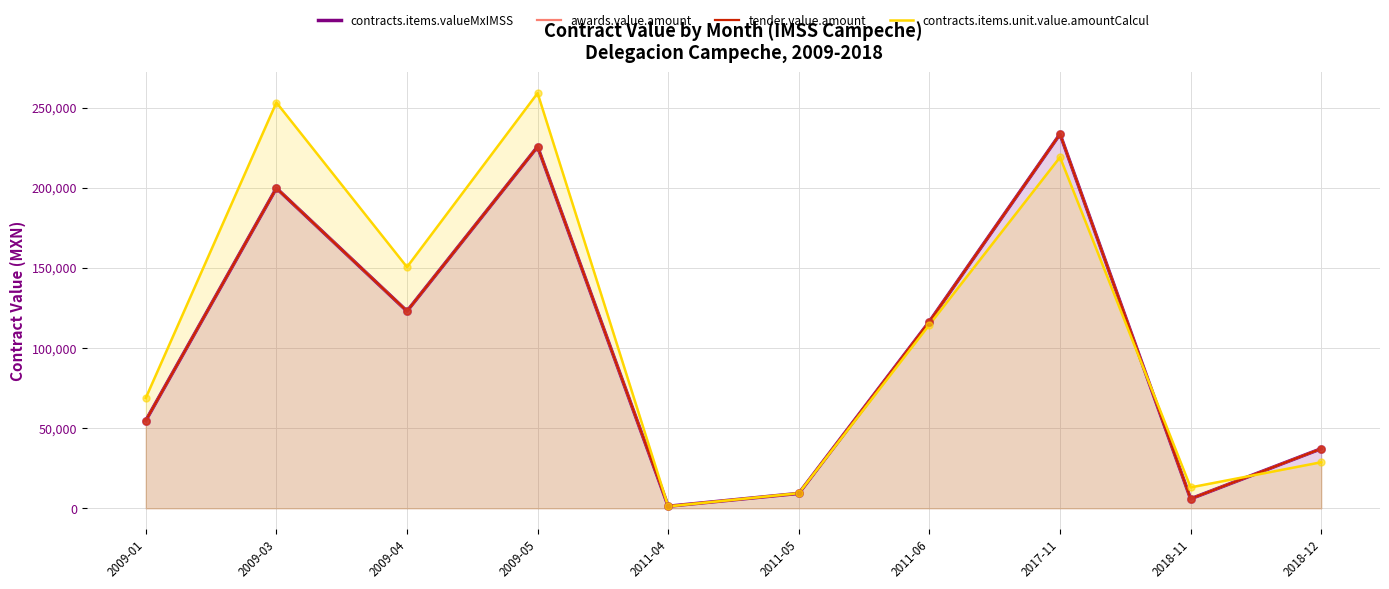

At which category is the sum across all series the highest?

2009-05